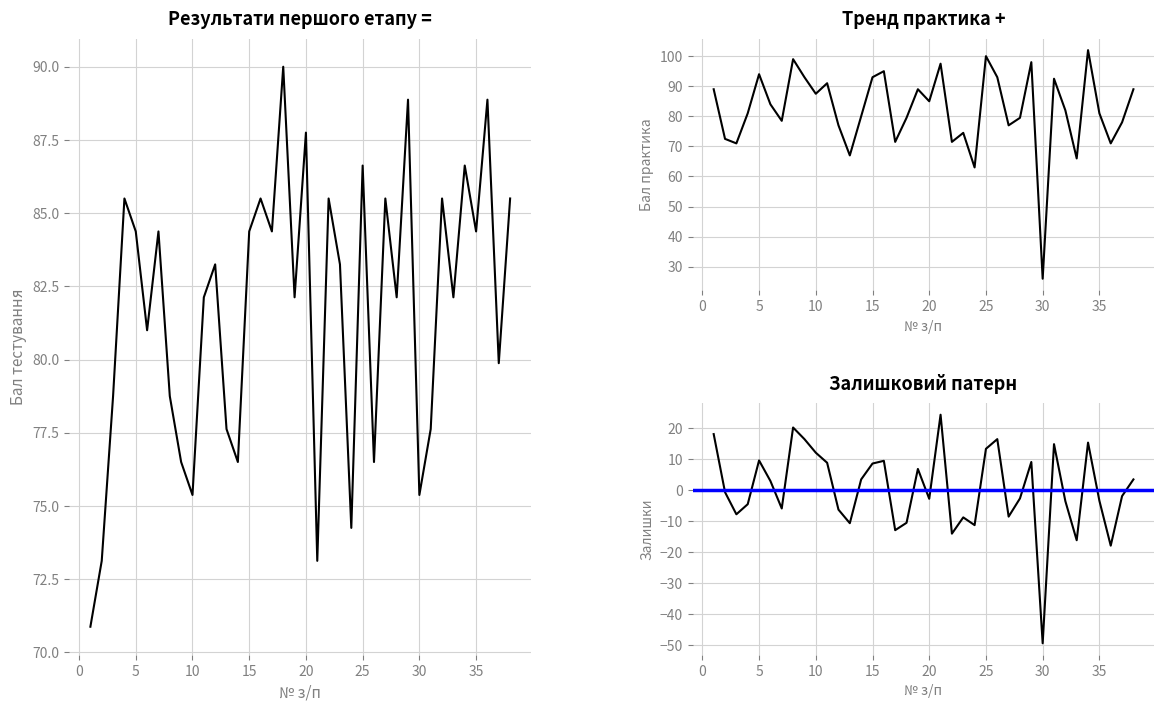

At how many categories does at least one series exceed 47?

38